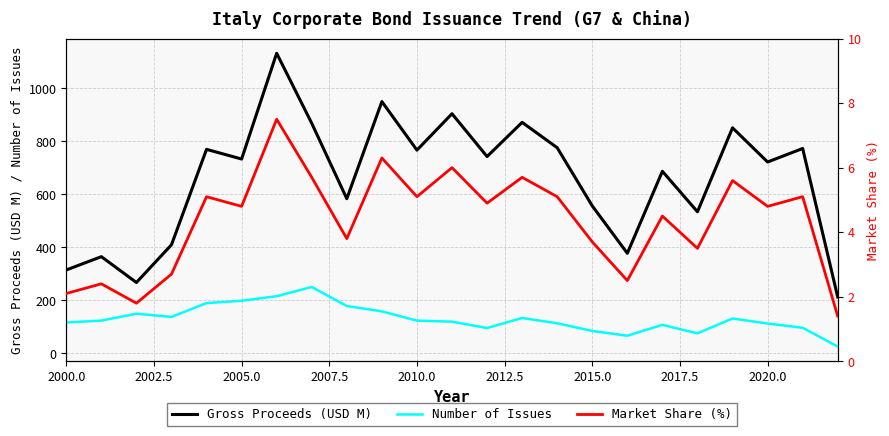

How many data points in Gross Proceeds (USD M) are less than 733?

11